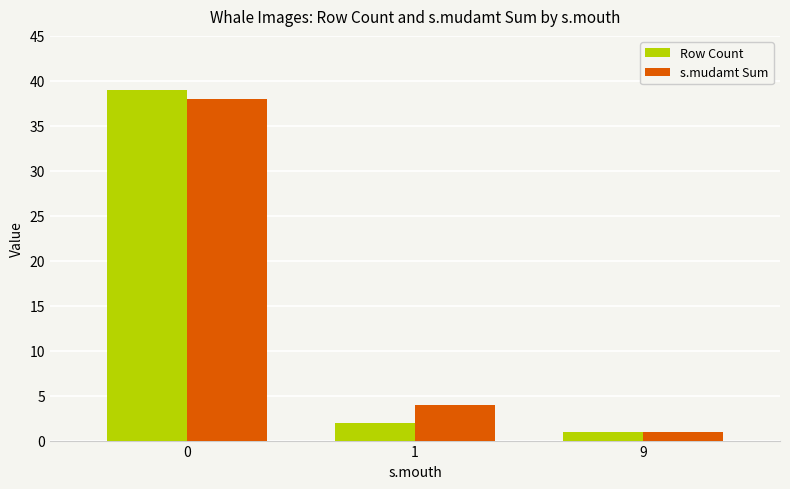

Which category has the lowest value across all series?

9